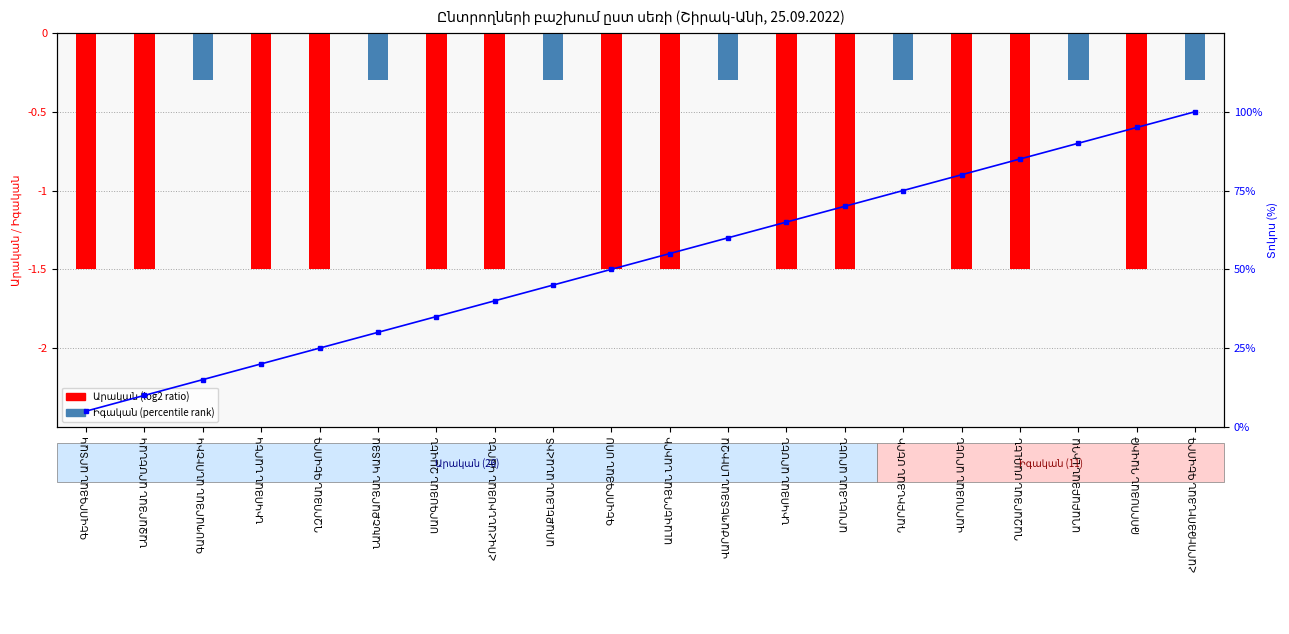

List the series in order of their peak value, highest first.

Կուmuulative %, Արական (log2 ratio), Իգական (percentile rank)